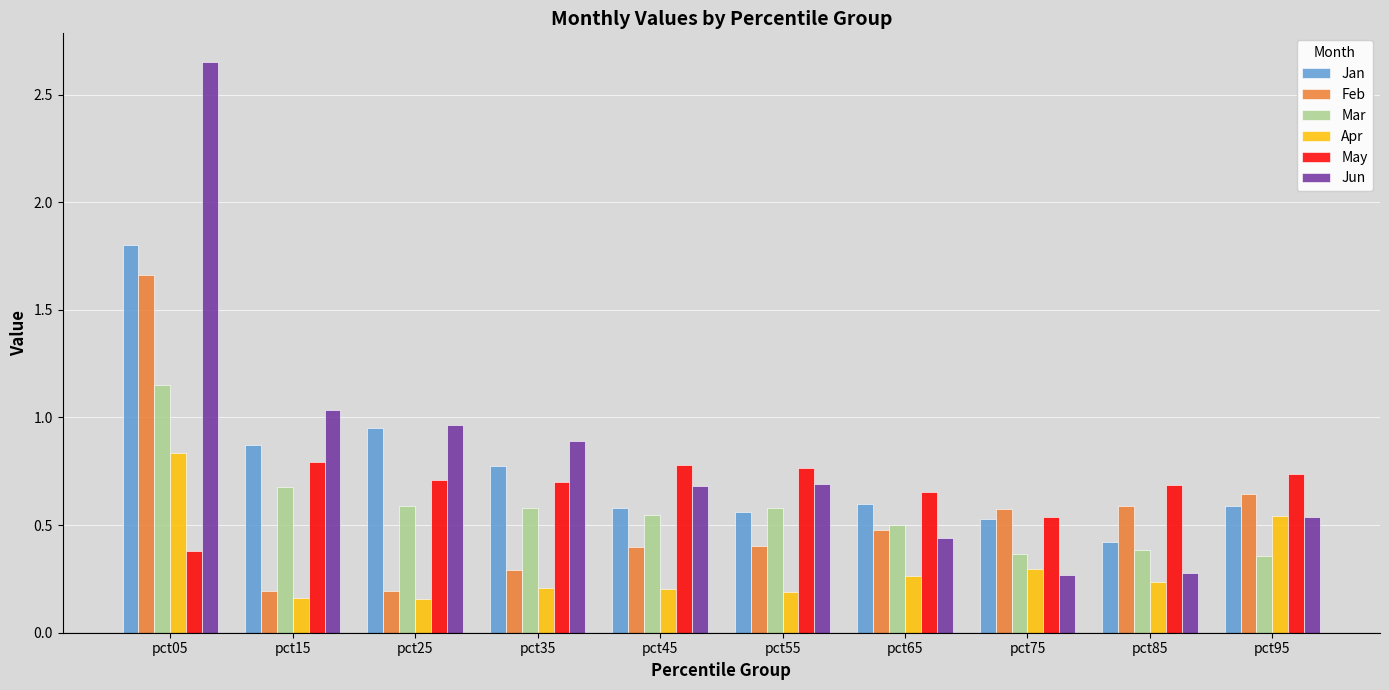

Which category has the highest value across all series?

pct05